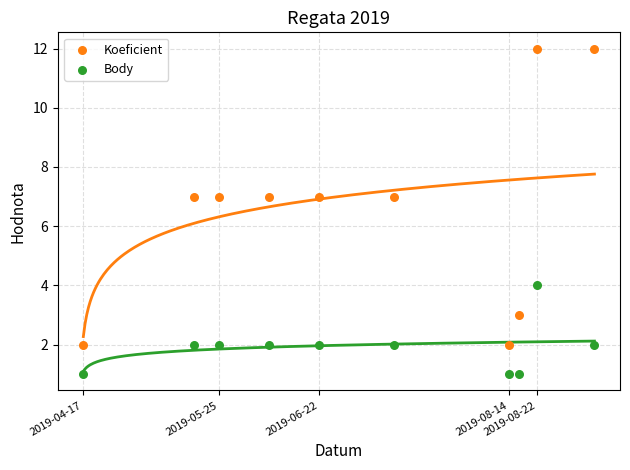

Across all data points, what is the range of Y values (max minus min)?

11